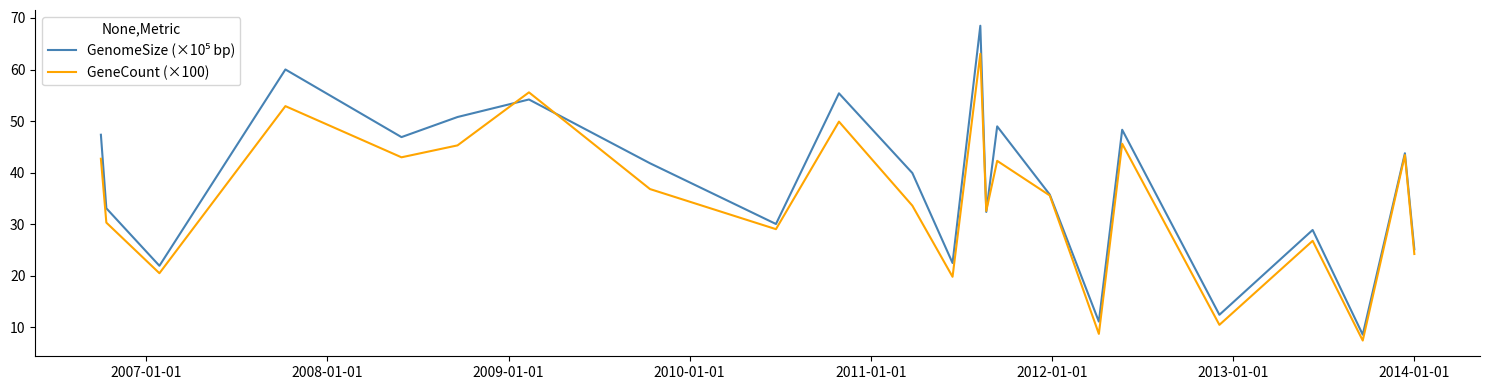

What is the greatest value displayed?

68.5